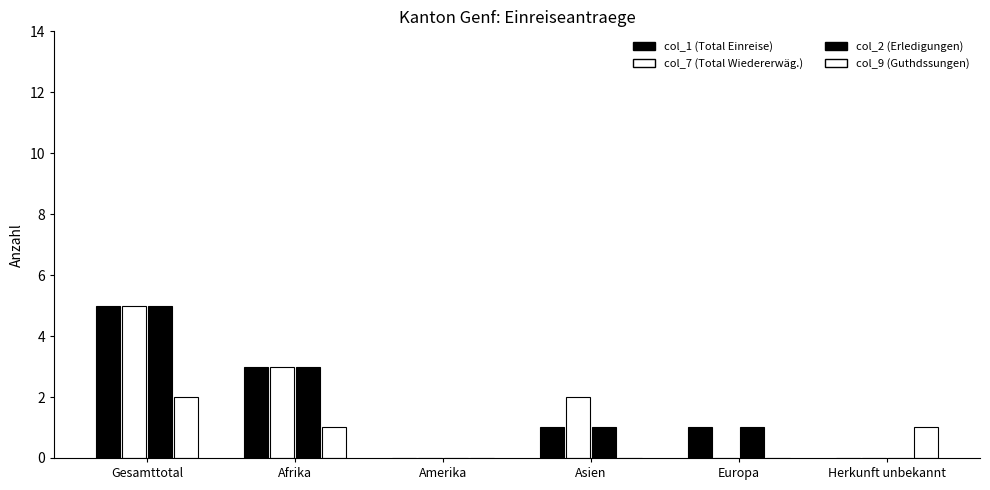

Between Afrika and Asien, which series saw the biggest shift?

col_1 (Total Einreise)